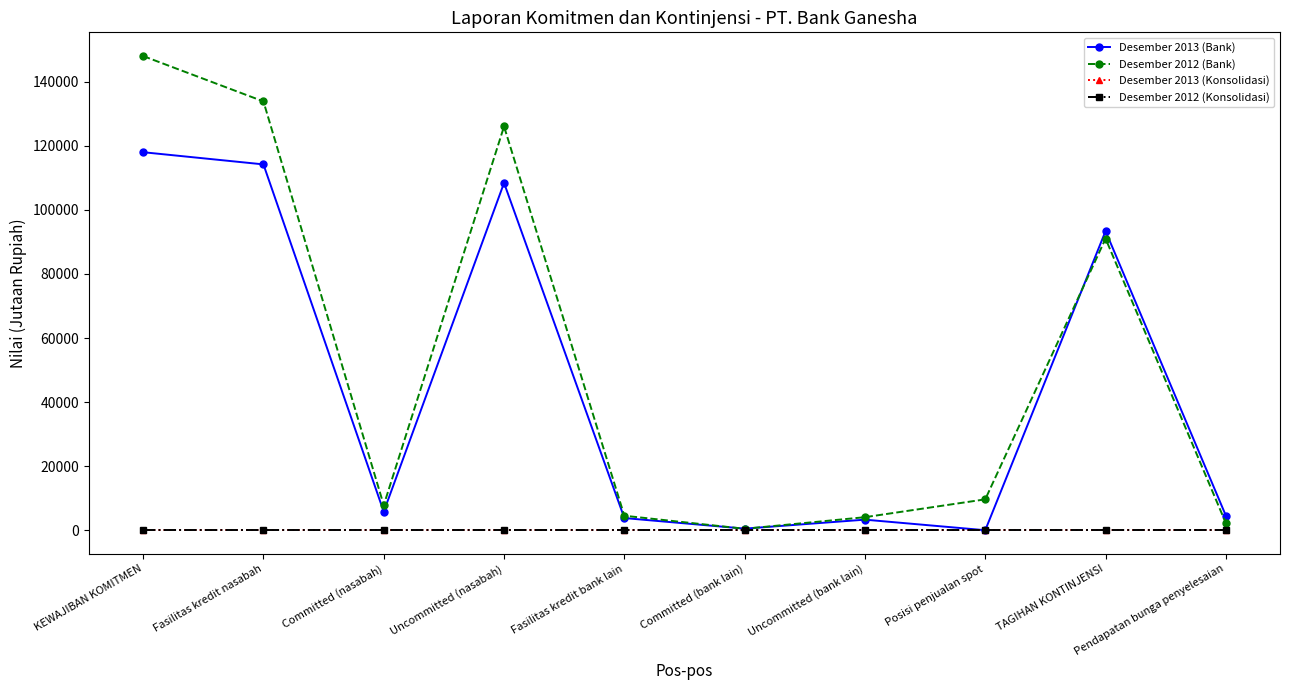

Is this an area chart (filled region under the line)?

No